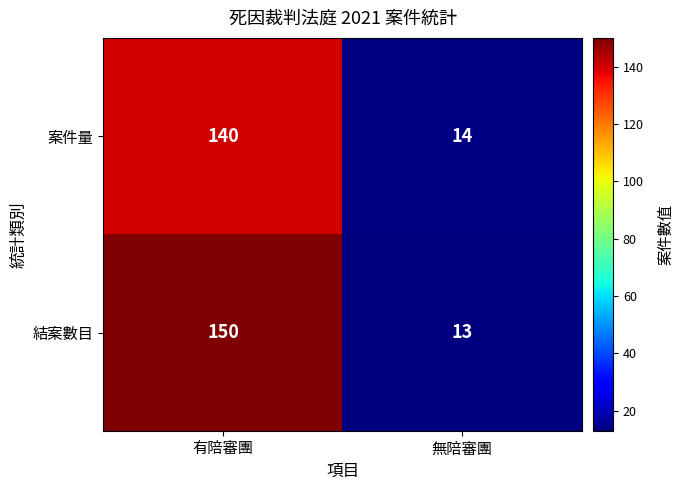

Which series has the largest total across all categories?

結案數目